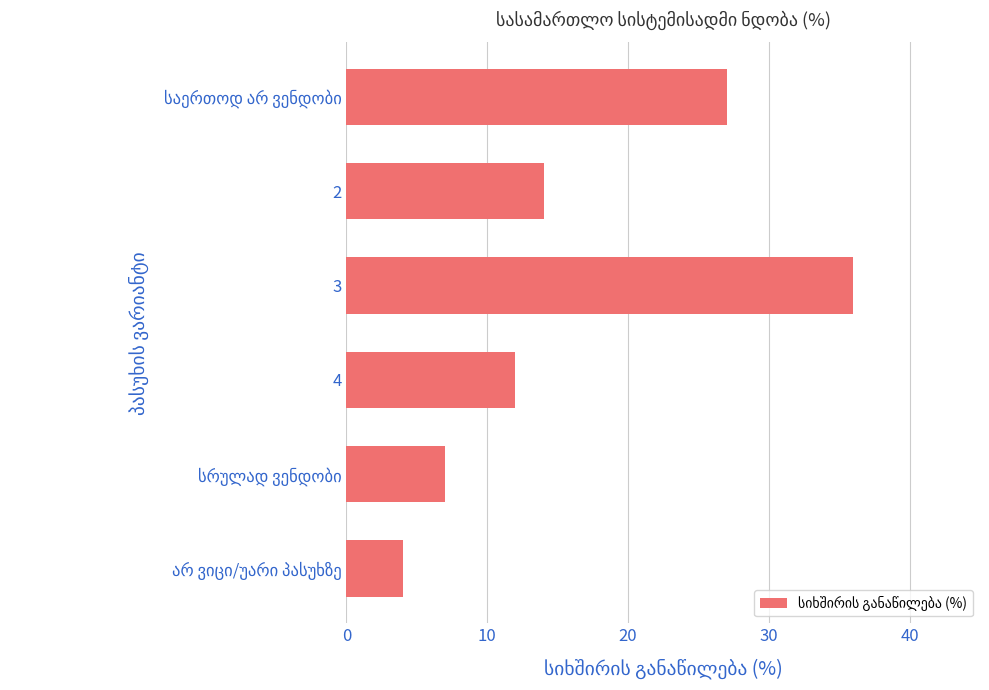

The value at 2 is 3. True or false?

False